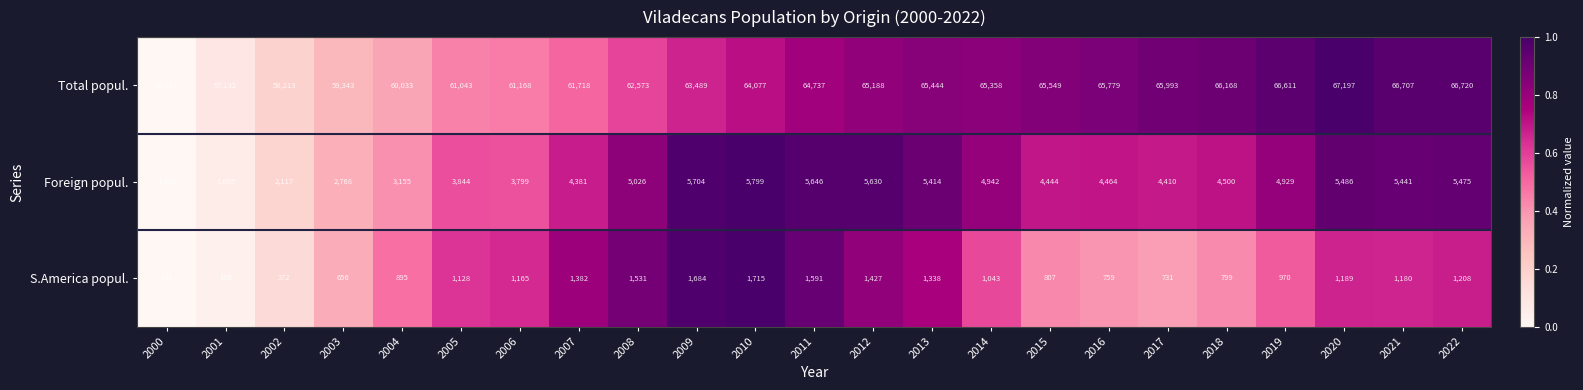

Which category has the lowest value across all series?

2000